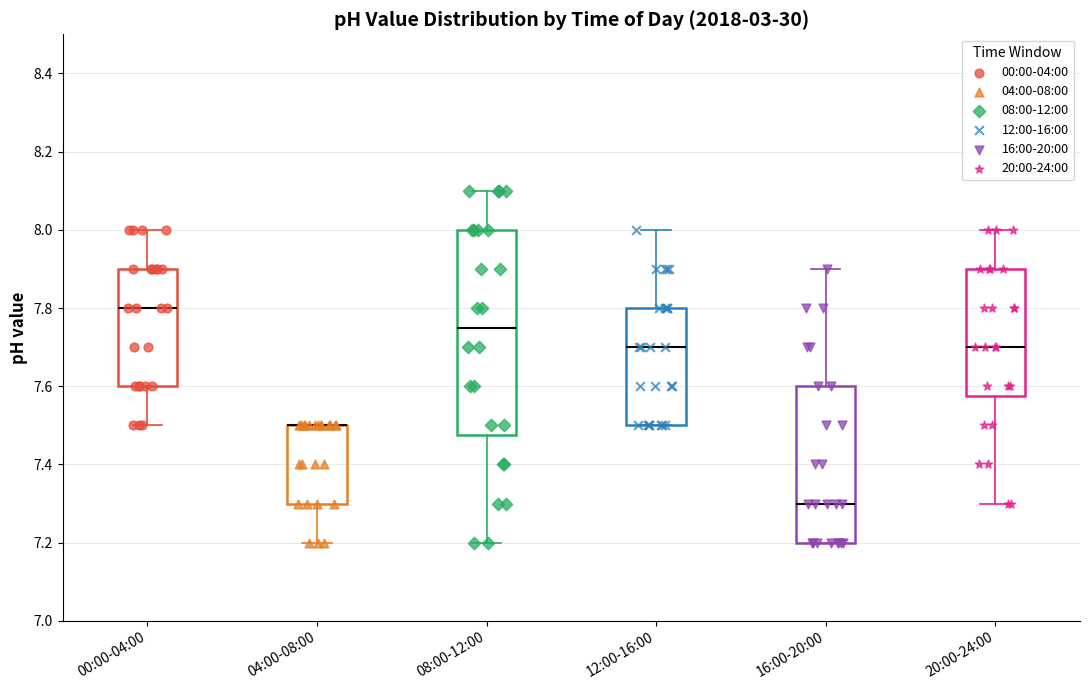

Where is the upper edge of the box for 16:00-20:00 on the y-axis? The values are not printed on the chart, so give them approximately, as read against the axis.

7.60